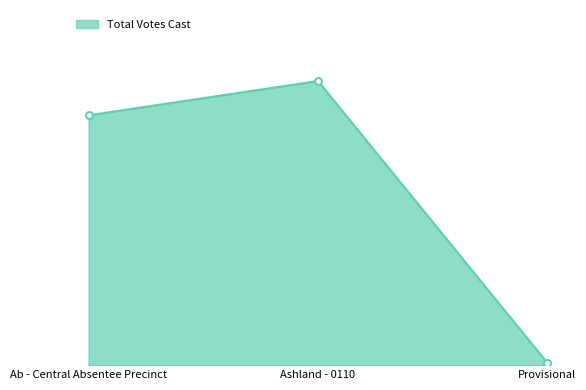

Is this an area chart (filled region under the line)?

Yes